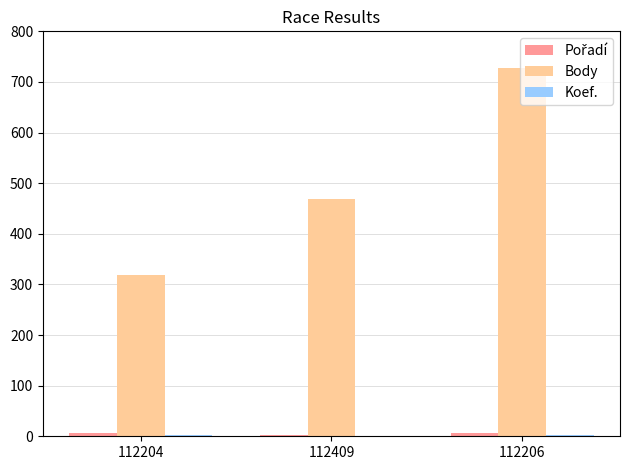

True or false: Body has a value of 96 at 112409.

False